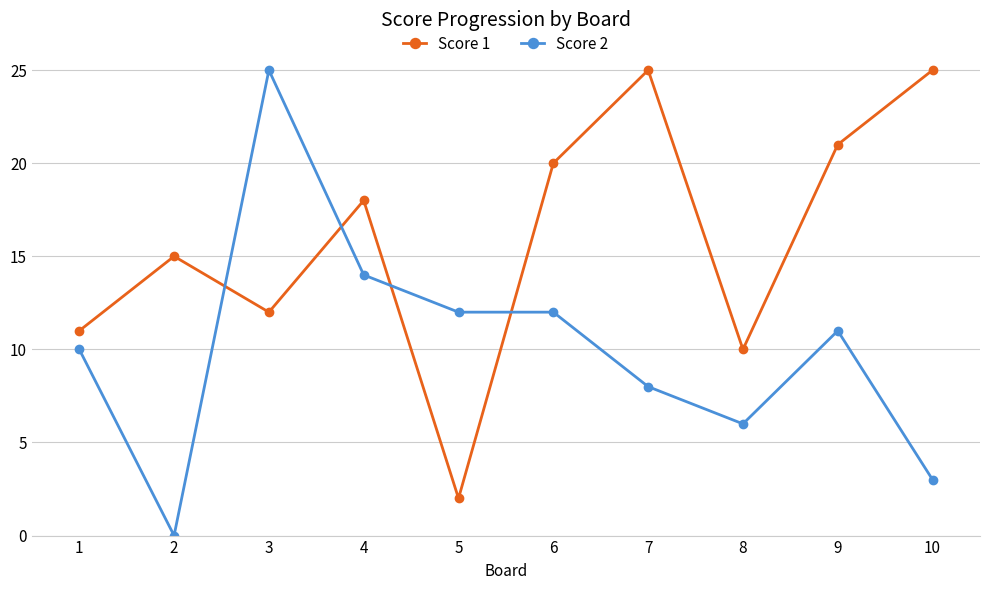

Reading left to right, extract all data points from this chart.

Score 1: 11	15	12	18	2	20	25	10	21	25
Score 2: 10	0	25	14	12	12	8	6	11	3